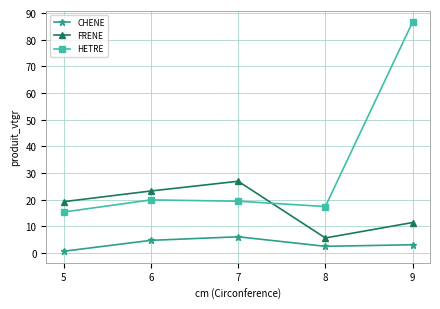

Reading left to right, list all the values displayed in this chart.

CHENE: 5=0.7	6=4.8	7=6.1	8=2.5	9=3.1
FRENE: 5=19.3	6=23.3	7=26.9	8=5.6	9=11.4
HETRE: 5=15.4	6=19.9	7=19.4	8=17.4	9=86.6